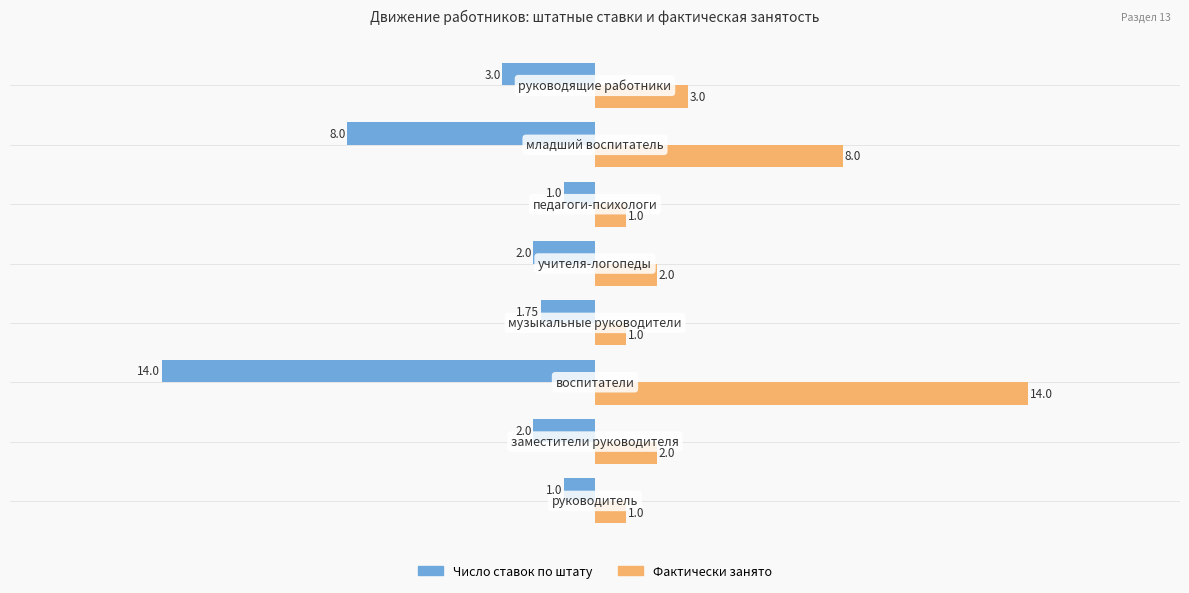

Rank the series by their maximum value, from highest to lowest.

Фактически занято, Число ставок по штату